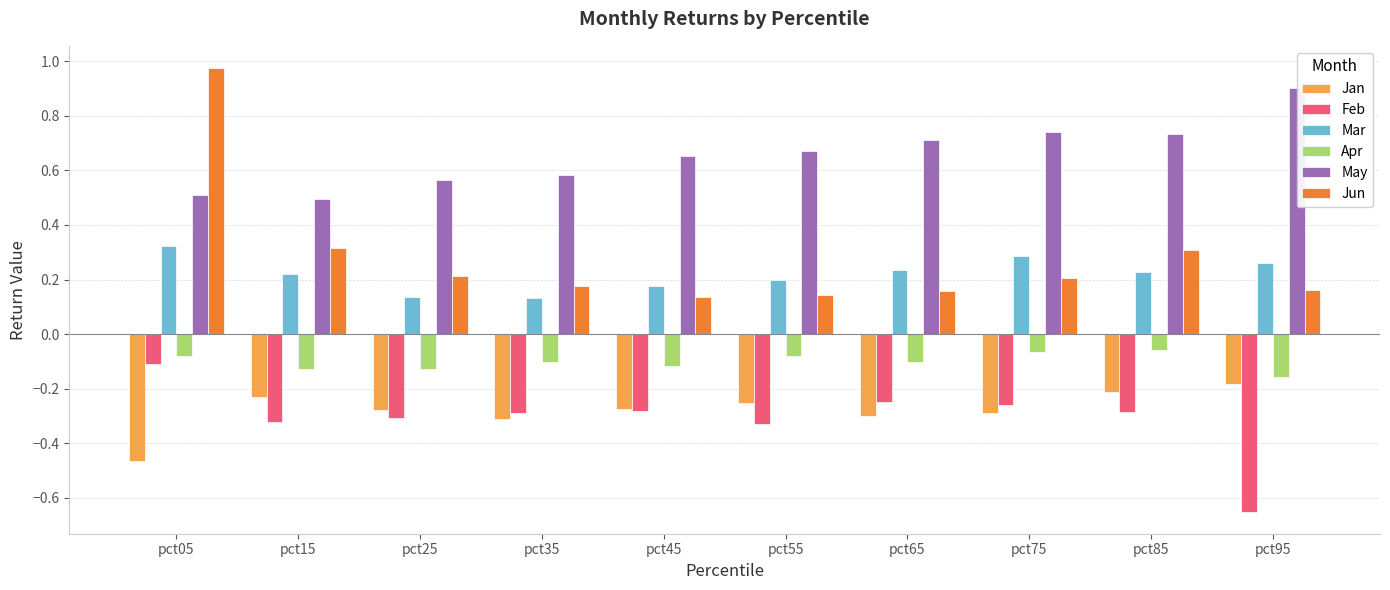

What is the spread (max minus min) of values at pct15?

0.8